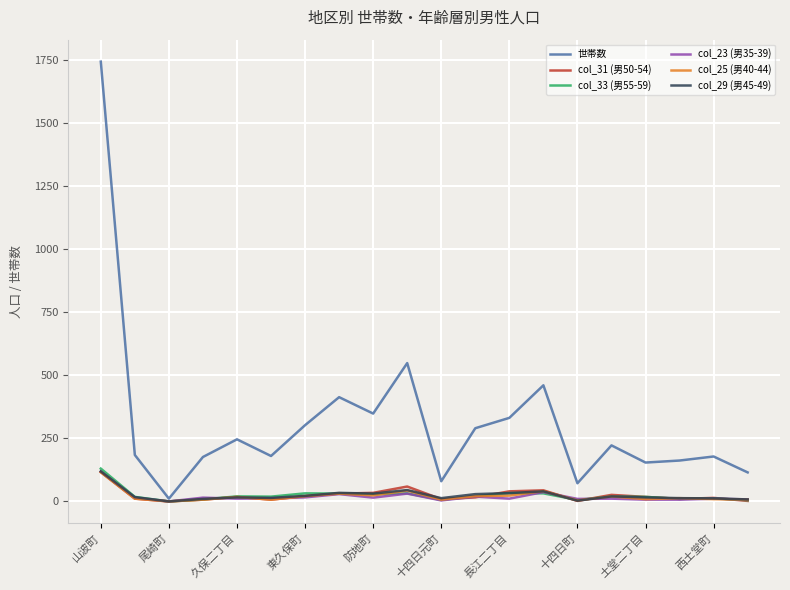

What is the maximum value shown in the chart?

1742